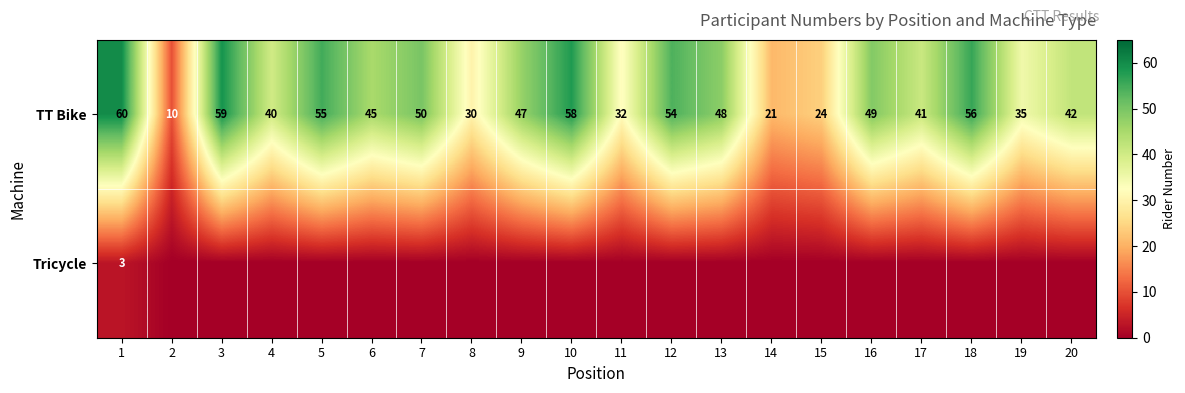

Between 19 and 8, which is larger?

19